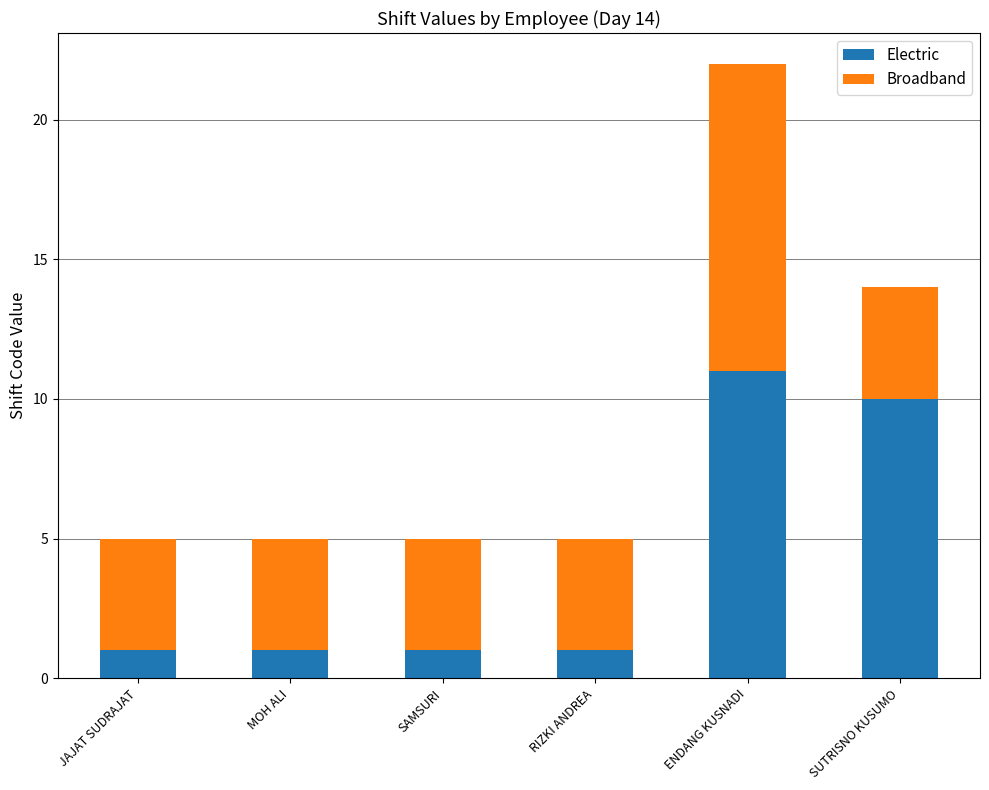

What is the total value across all series at ENDANG KUSNADI?

22